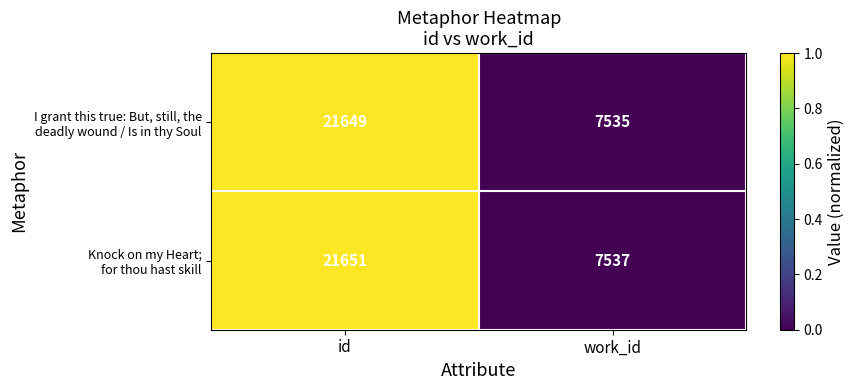

At which category is the sum across all series the highest?

id